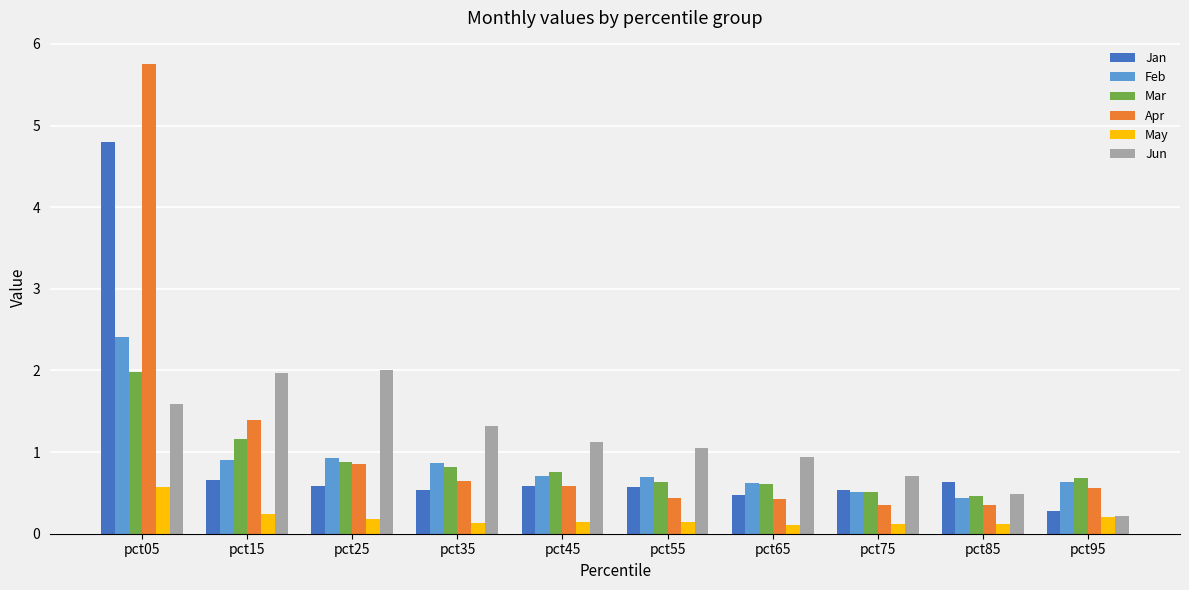

Reading left to right, transcribe all the data shown in this chart.

Jan: pct05=4.8	pct15=0.7	pct25=0.6	pct35=0.5	pct45=0.6	pct55=0.6	pct65=0.5	pct75=0.5	pct85=0.6	pct95=0.3
Feb: pct05=2.4	pct15=0.9	pct25=0.9	pct35=0.9	pct45=0.7	pct55=0.7	pct65=0.6	pct75=0.5	pct85=0.4	pct95=0.6
Mar: pct05=2.0	pct15=1.2	pct25=0.9	pct35=0.8	pct45=0.8	pct55=0.6	pct65=0.6	pct75=0.5	pct85=0.5	pct95=0.7
Apr: pct05=5.8	pct15=1.4	pct25=0.9	pct35=0.6	pct45=0.6	pct55=0.4	pct65=0.4	pct75=0.4	pct85=0.4	pct95=0.6
May: pct05=0.6	pct15=0.2	pct25=0.2	pct35=0.1	pct45=0.1	pct55=0.1	pct65=0.1	pct75=0.1	pct85=0.1	pct95=0.2
Jun: pct05=1.6	pct15=2.0	pct25=2.0	pct35=1.3	pct45=1.1	pct55=1.1	pct65=0.9	pct75=0.7	pct85=0.5	pct95=0.2